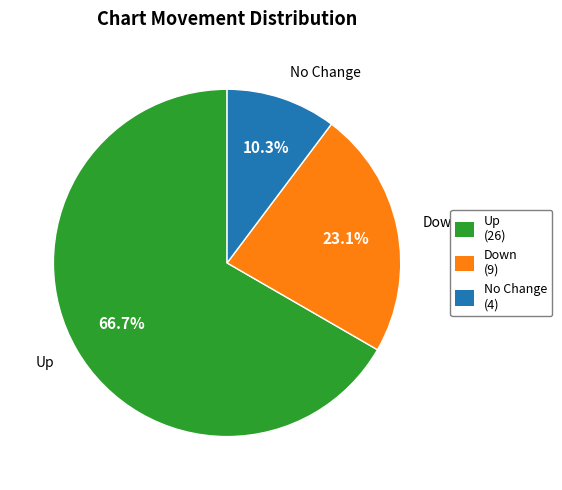

What percentage is NOT represented by Down?

76.9%